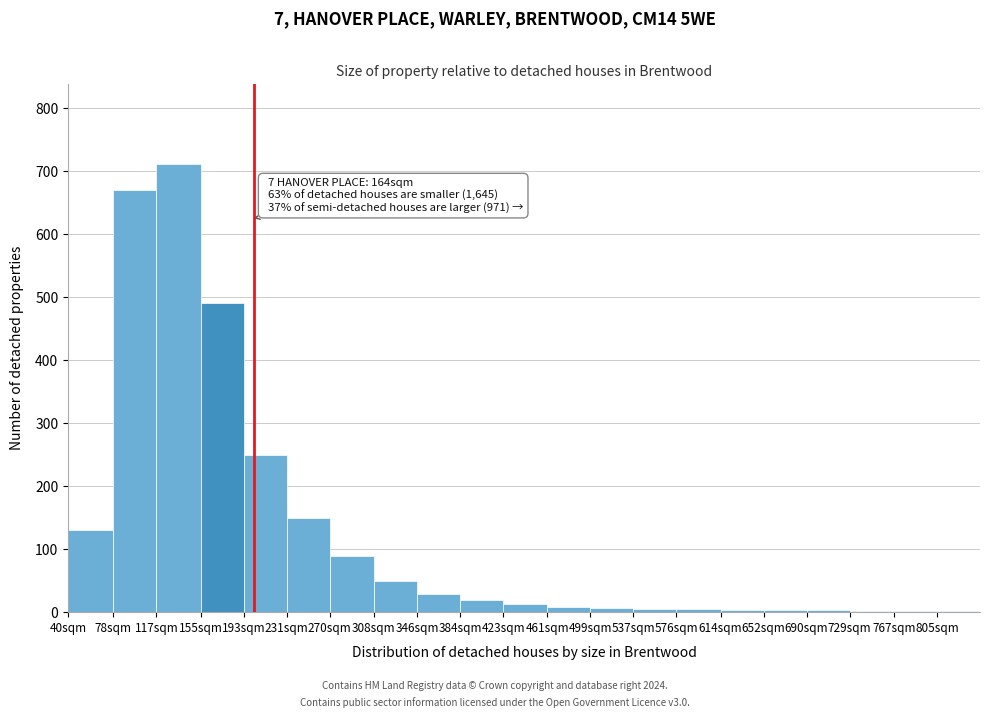

What is the sum of all values?

2623